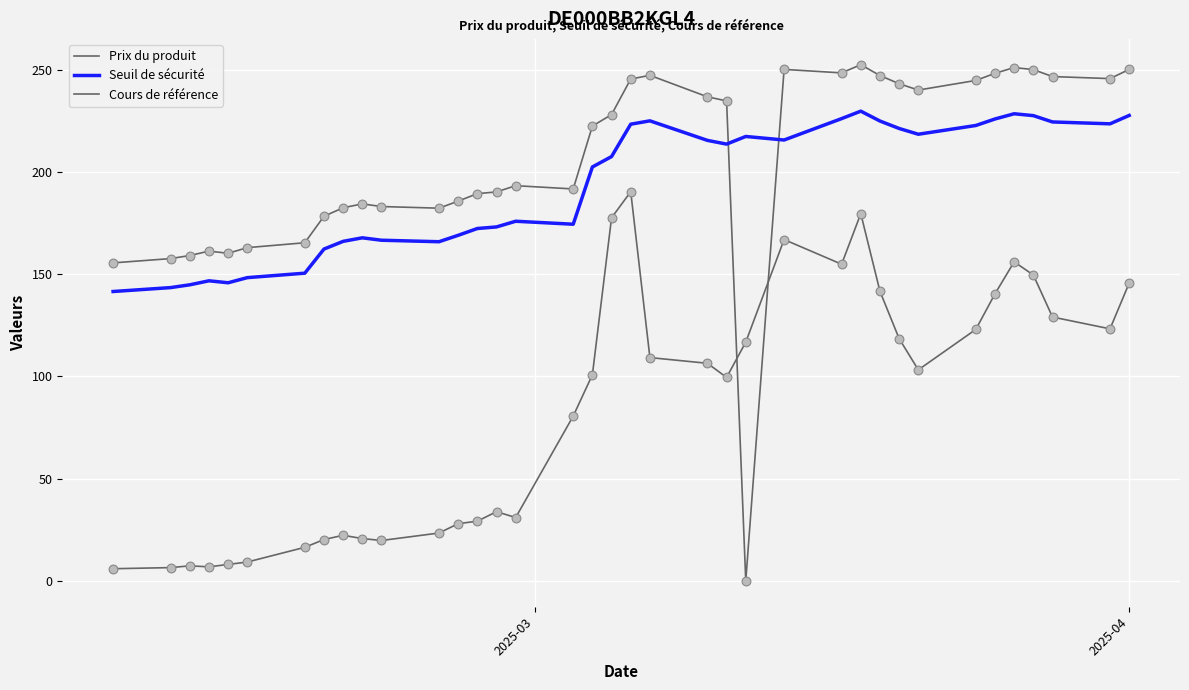

Which series reaches the maximum Y coordinate?

Cours de référence